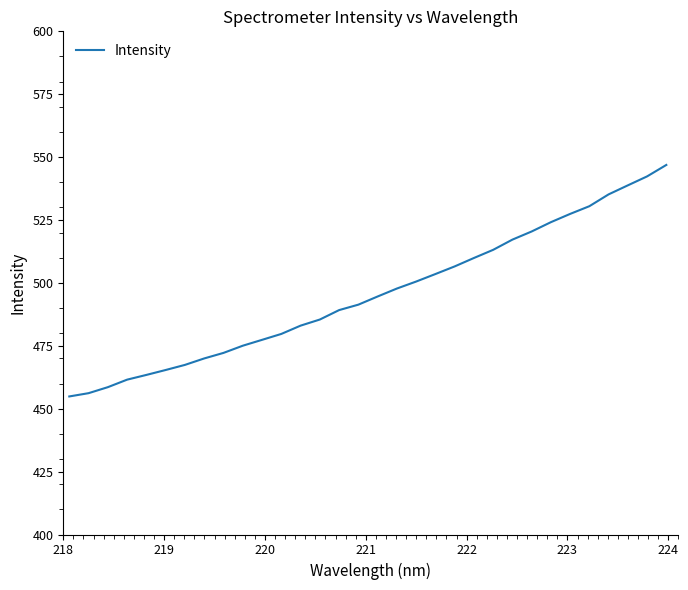

What is the difference between the maximum and minimum values?

92.0